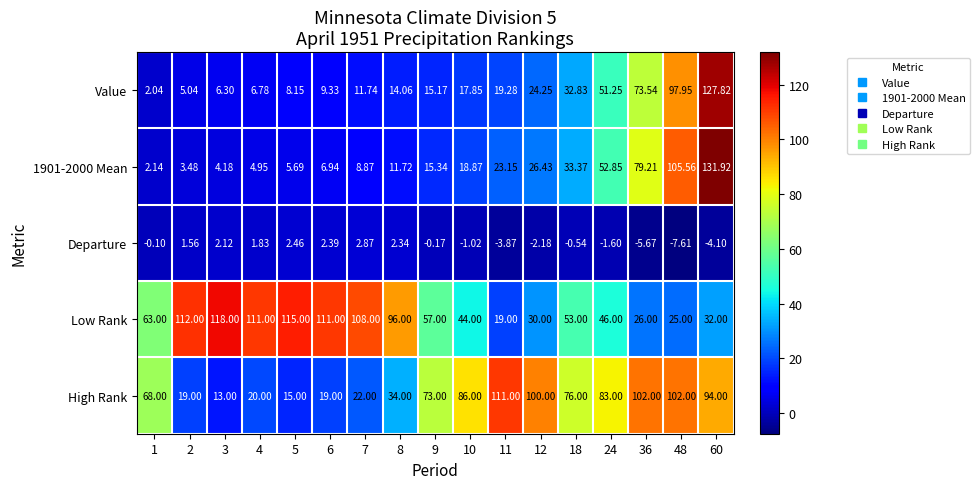

How many data points in 1901-2000 Mean are less than 15?

8